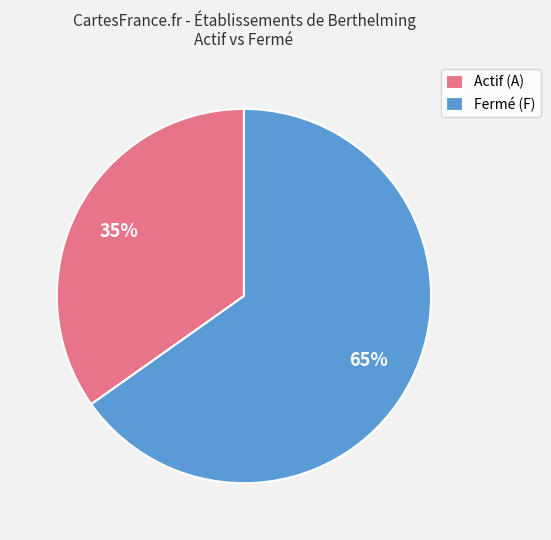

Do Actif (A) and Fermé (F) together represent more than half of the pie?

Yes